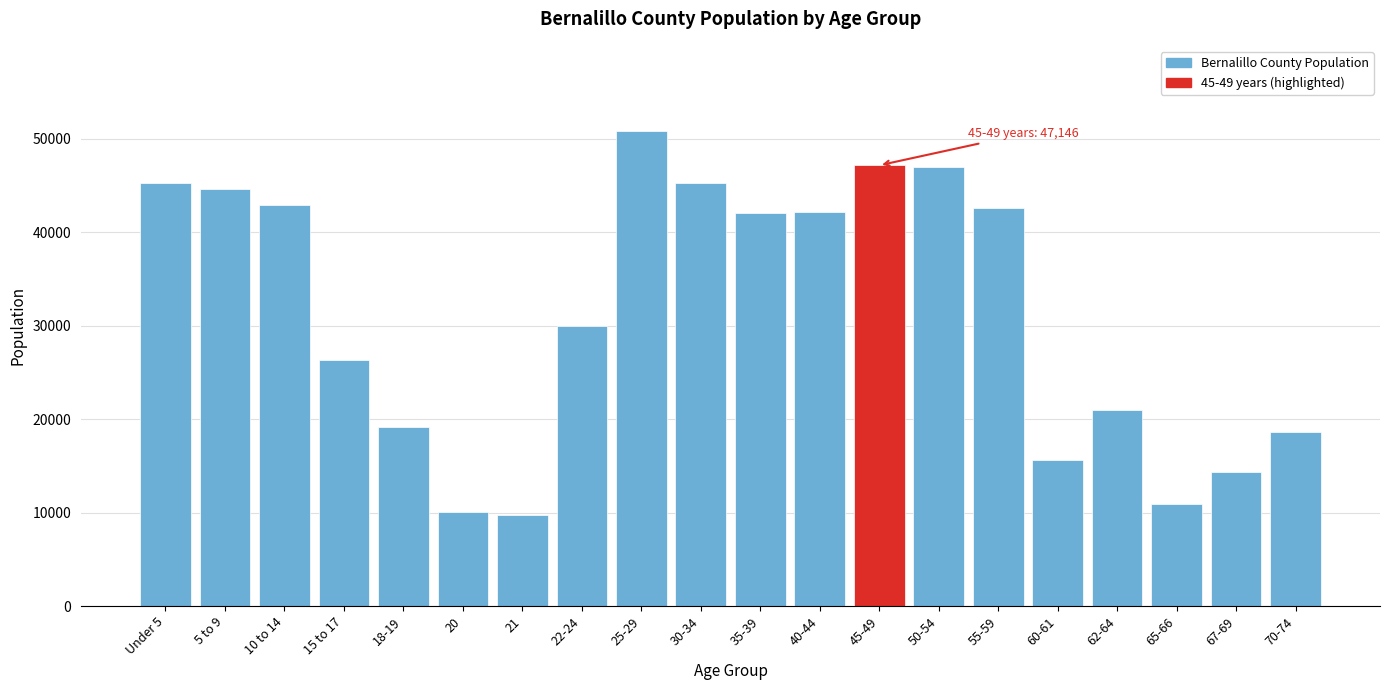

Is it true that the value at 30-34 is 45298?

True